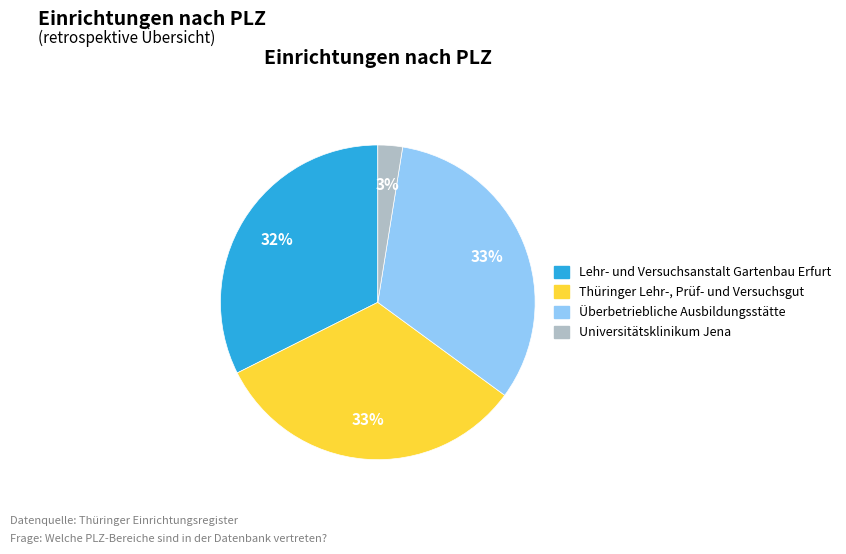

The Lehr- und Versuchsanstalt Gartenbau Erfurt slice represents 20% of the pie. True or false?

False